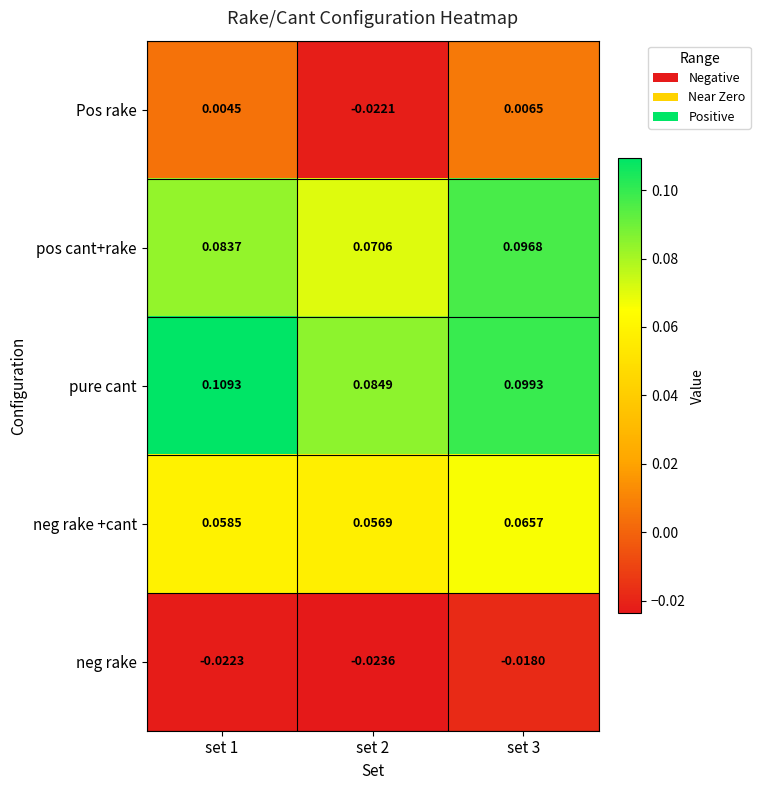

Between set 2 and set 3, which series saw the biggest shift?

Pos rake